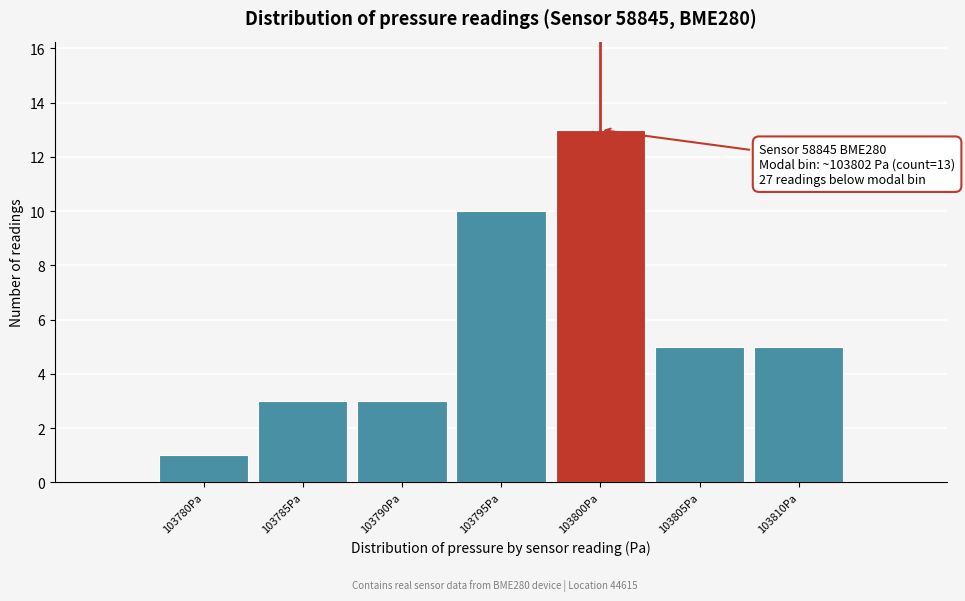

Reading right to left, extract all data points from this chart.

5	5	13	10	3	3	1